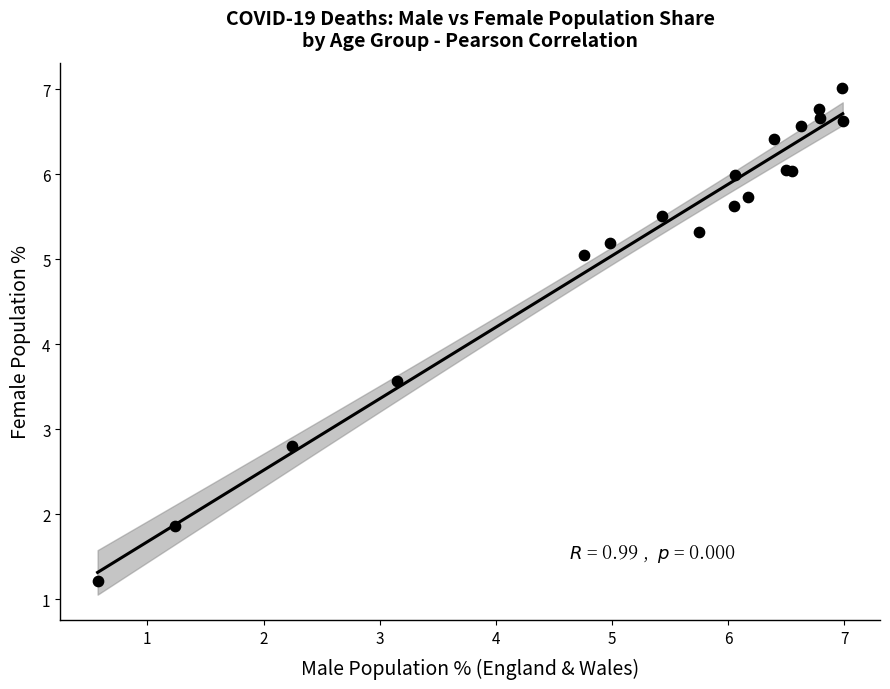

What Y value in the scatter plot is closest to 4?

3.6